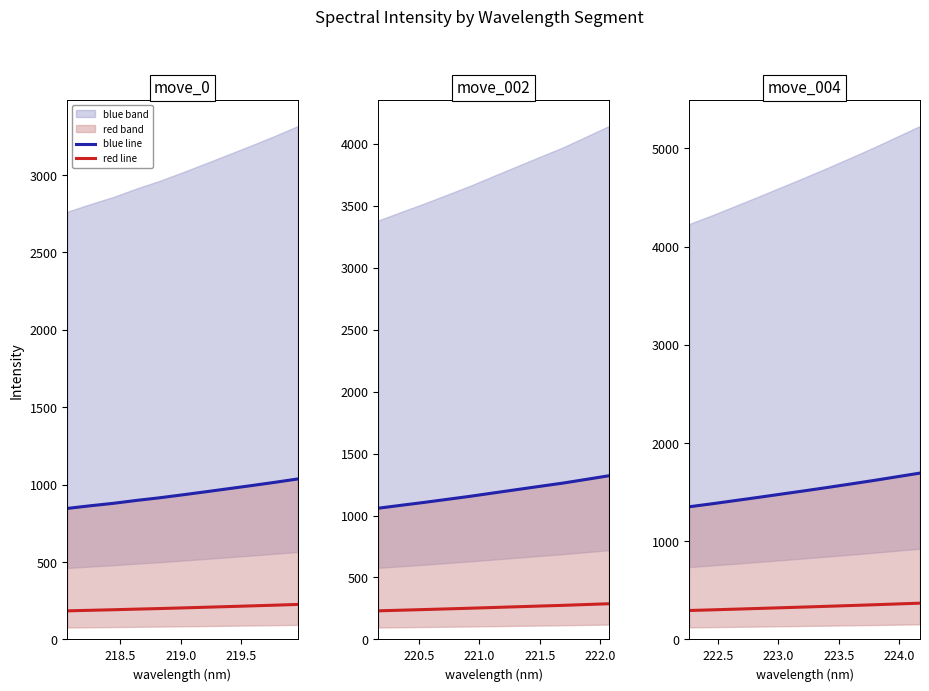

What is the value of the red line point at the 10th from the left?

361.3